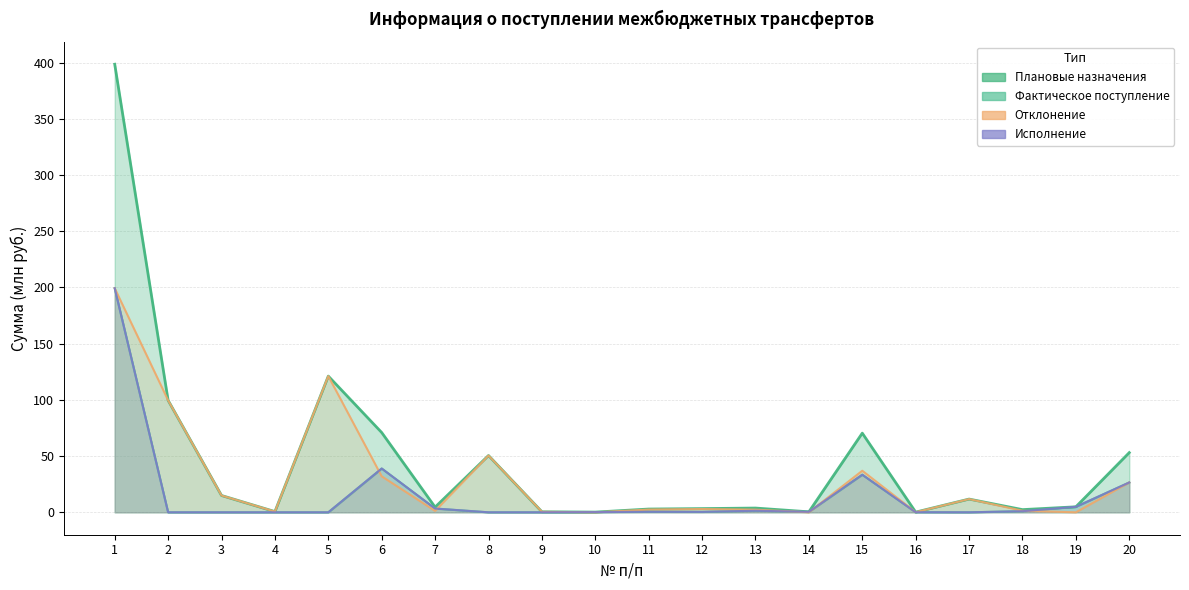

Does the chart have visible grid lines?

Yes